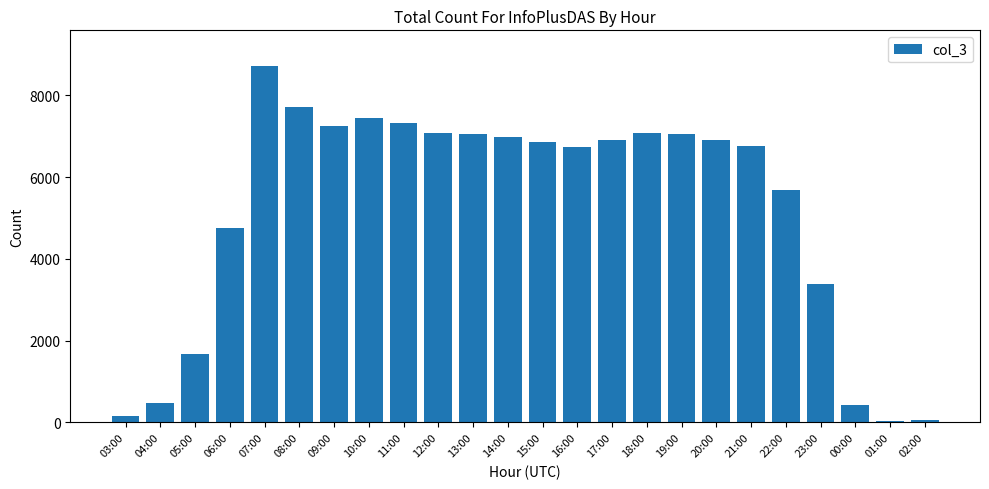

What is the change in value from 03:00 to 12:00?

+6933